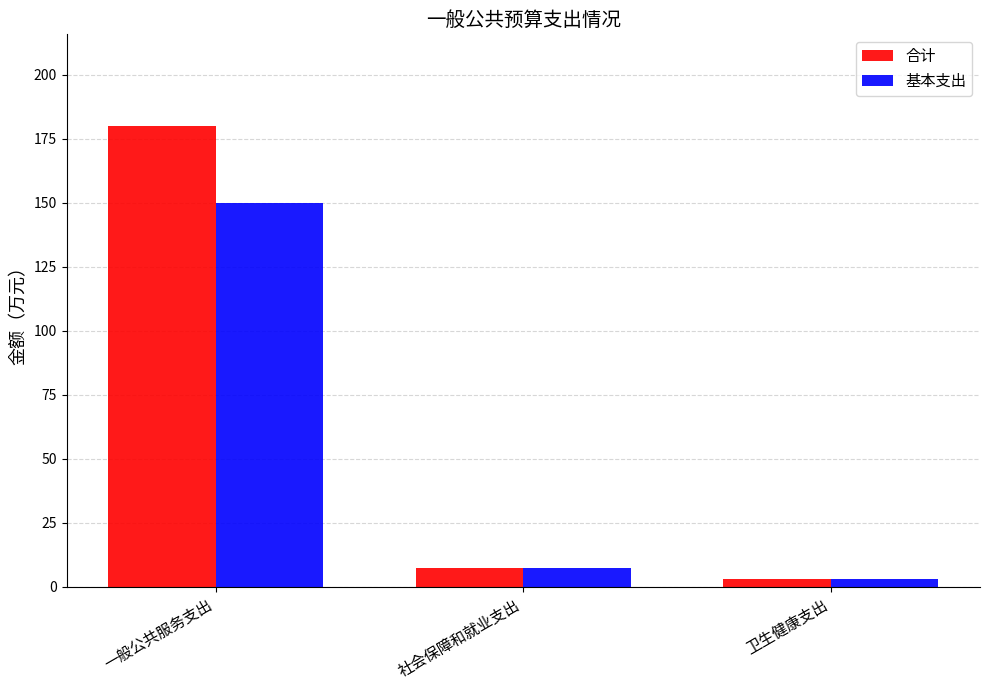

What is the total value across all series at 一般公共服务支出?

329.8